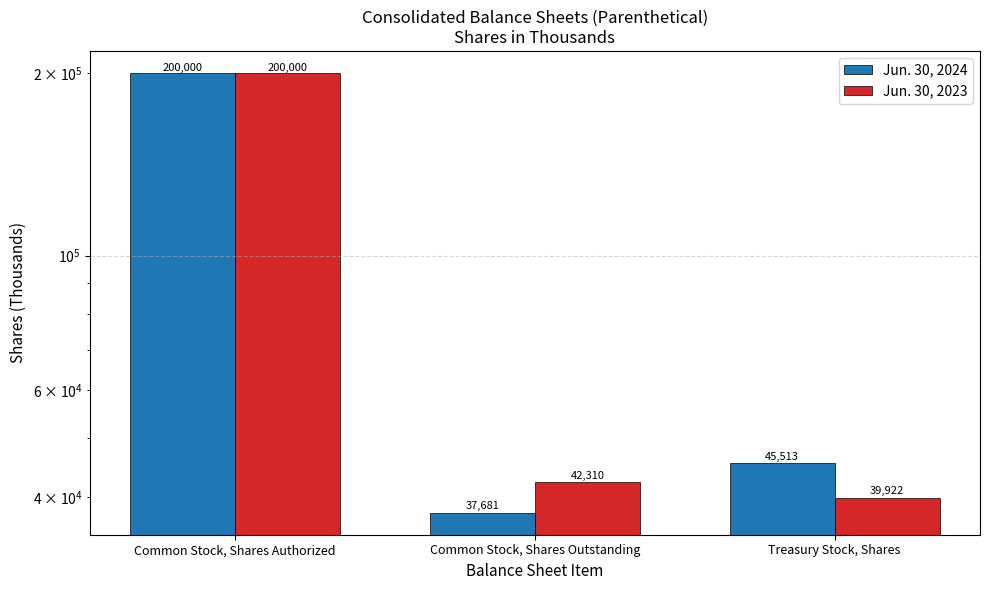

Is it true that Jun. 30, 2023 equals 39922 at Treasury Stock, Shares?

True